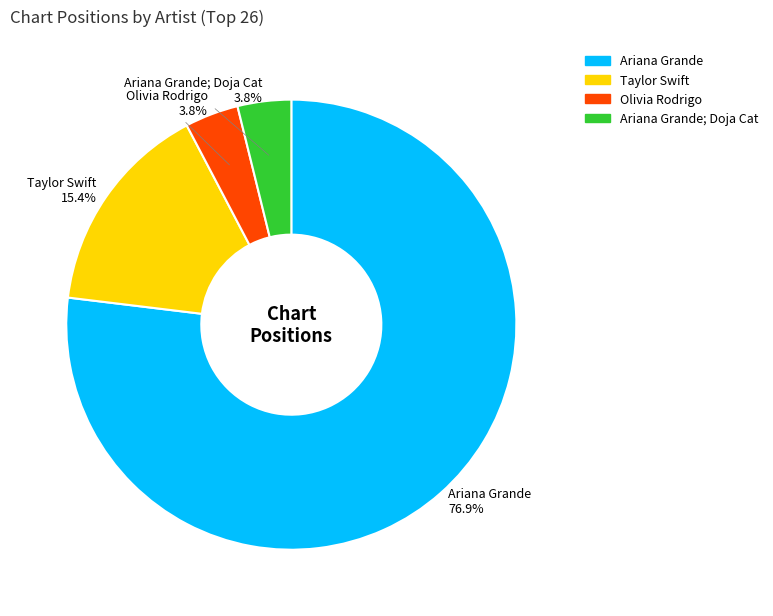

Is there any slice that represents more than half of the pie?

Yes